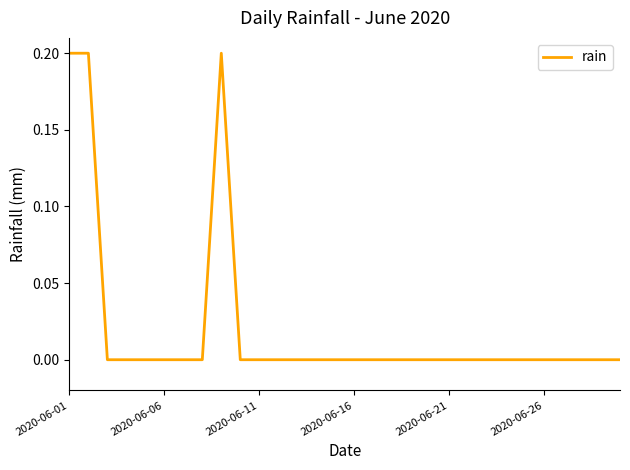

Does the chart display data point markers on the line(s)?

No